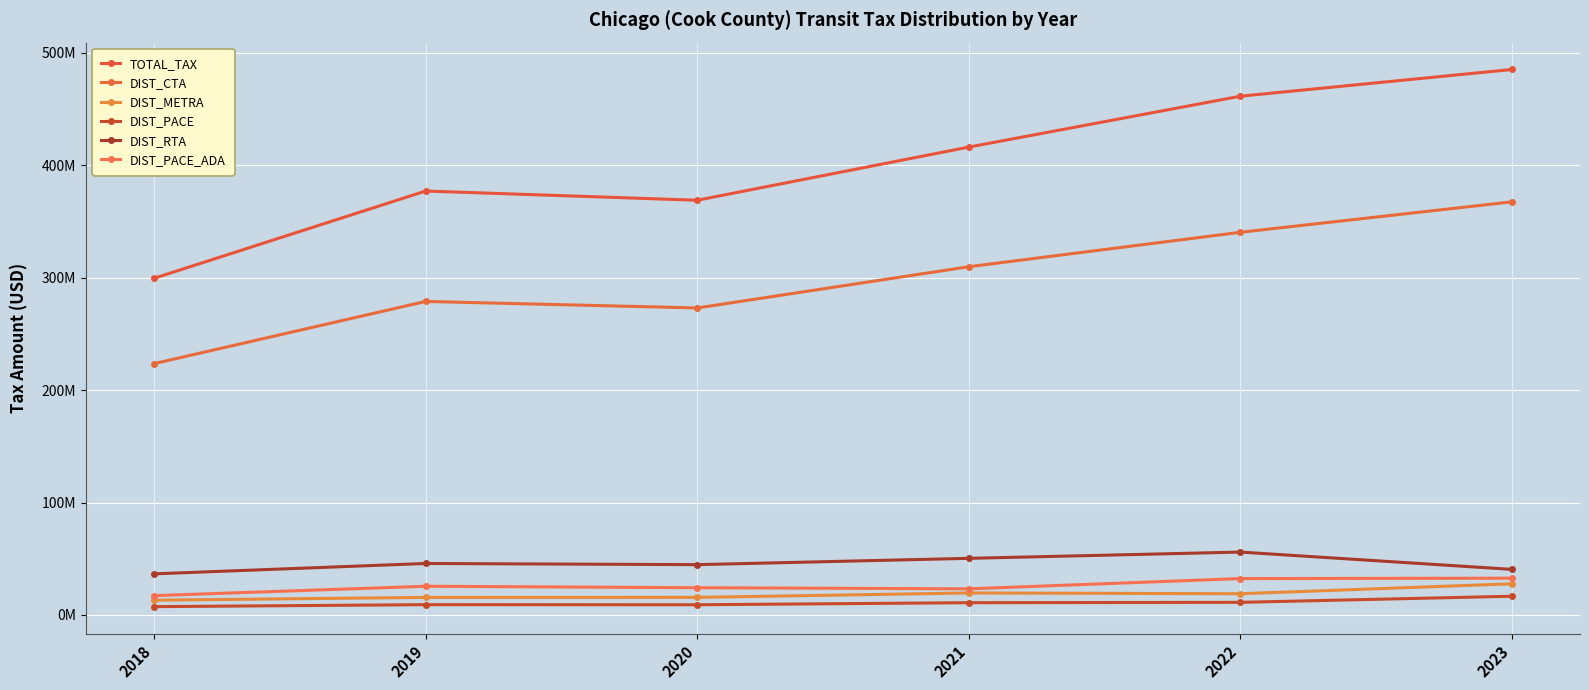

True or false: DIST_PACE and DIST_METRA intersect in this chart.

False